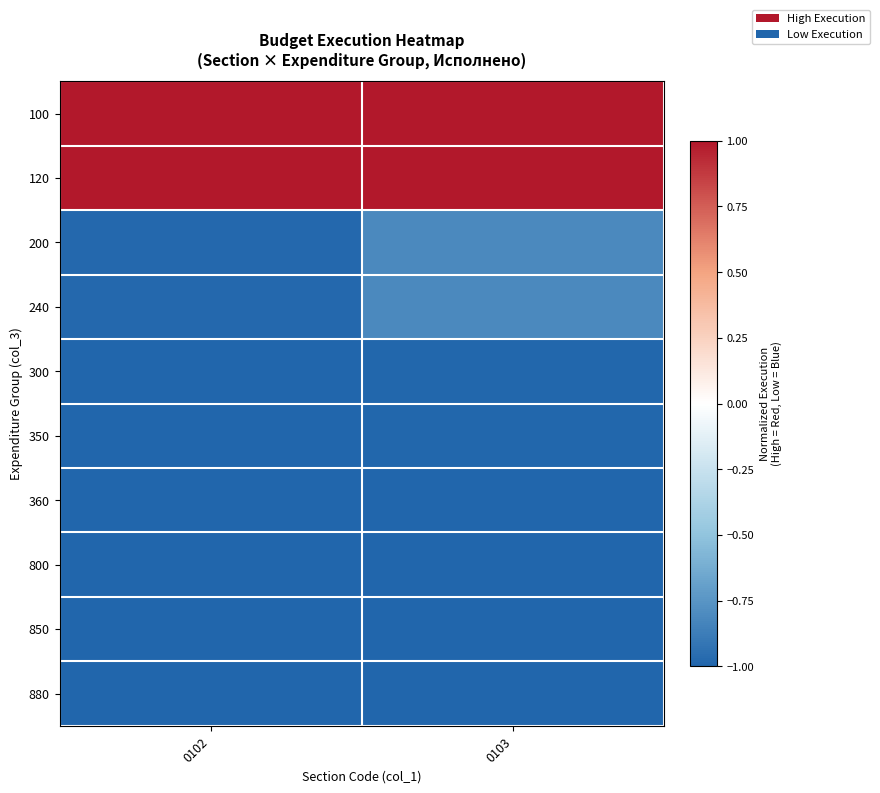

How many data points does each series have?

2